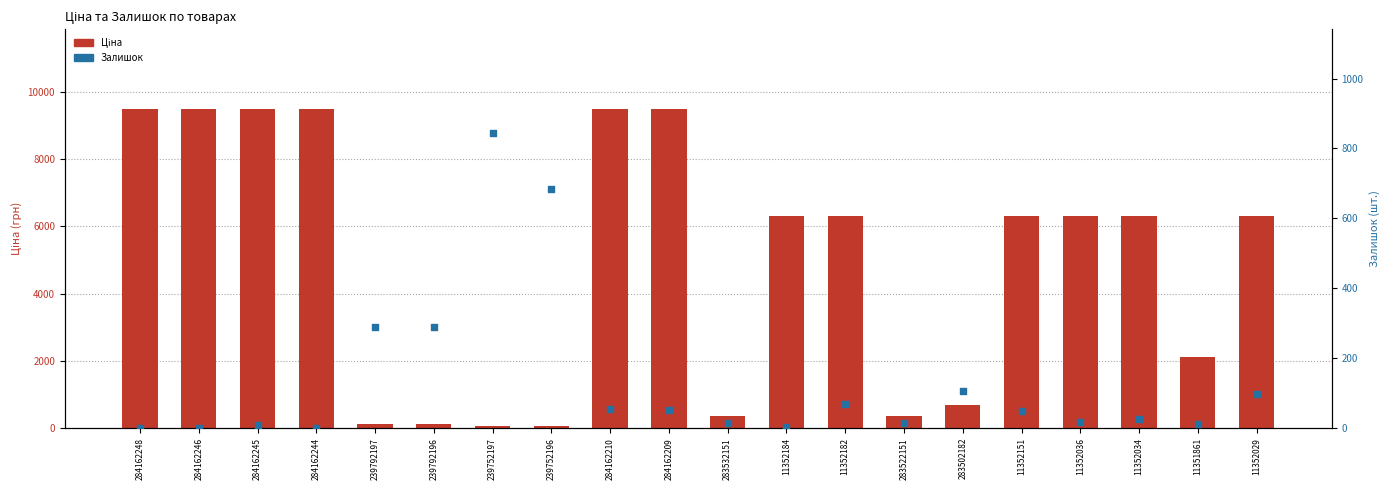

Which series has the largest total across all categories?

Ціна